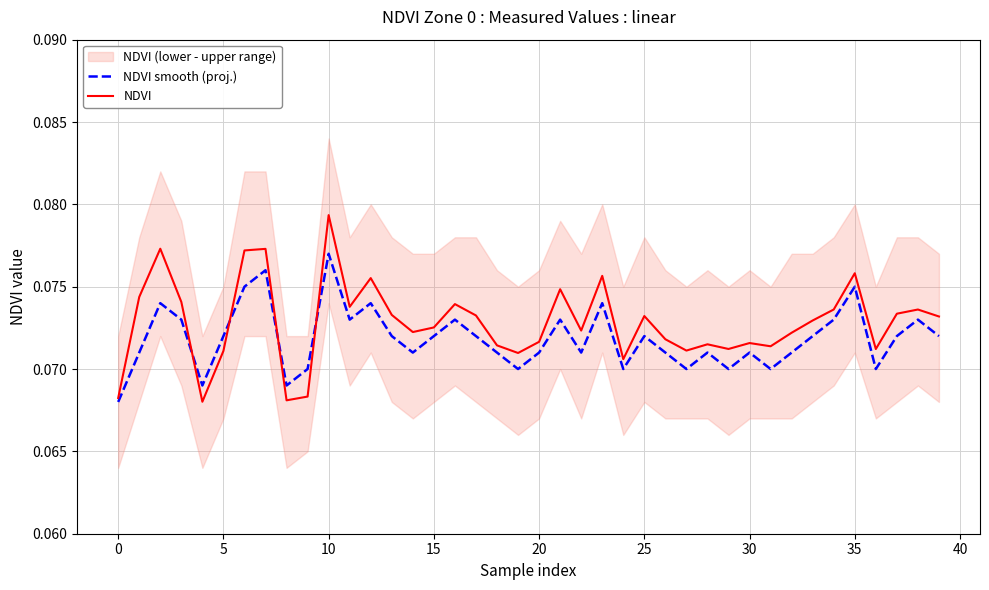

The NDVI series shows 0.1 at 40. True or false?

True